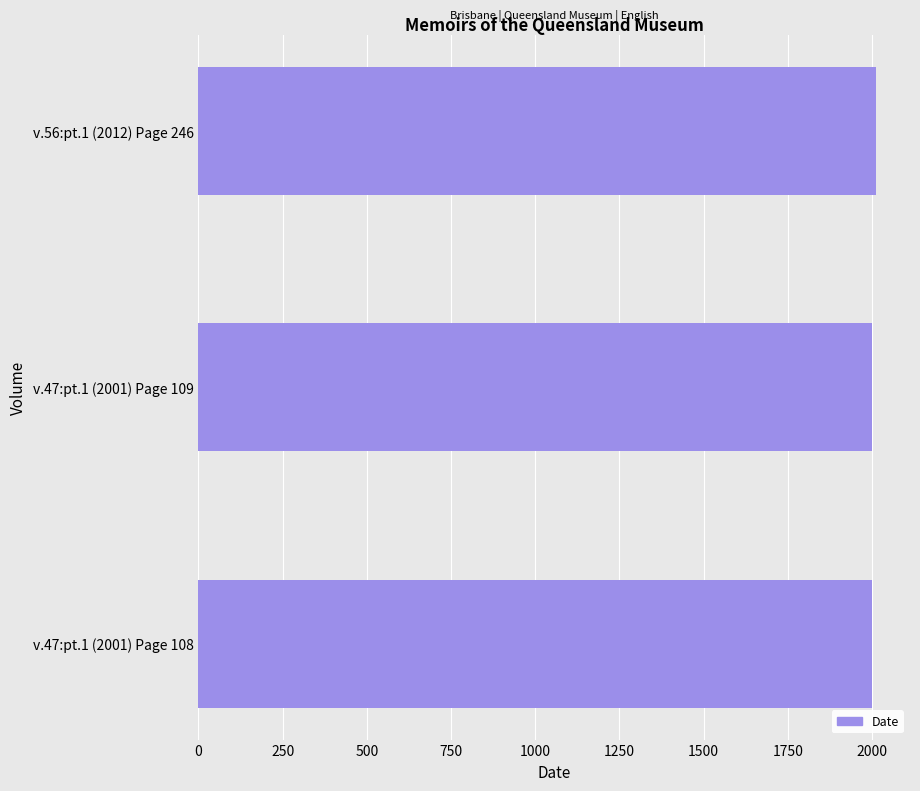

Does the chart contain any negative values?

No